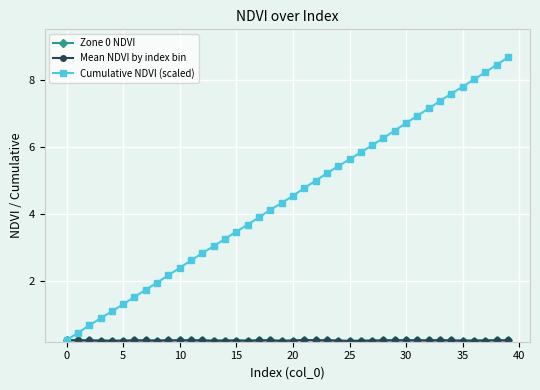

True or false: Cumulative NDVI (scaled) and Zone 0 NDVI intersect in this chart.

False